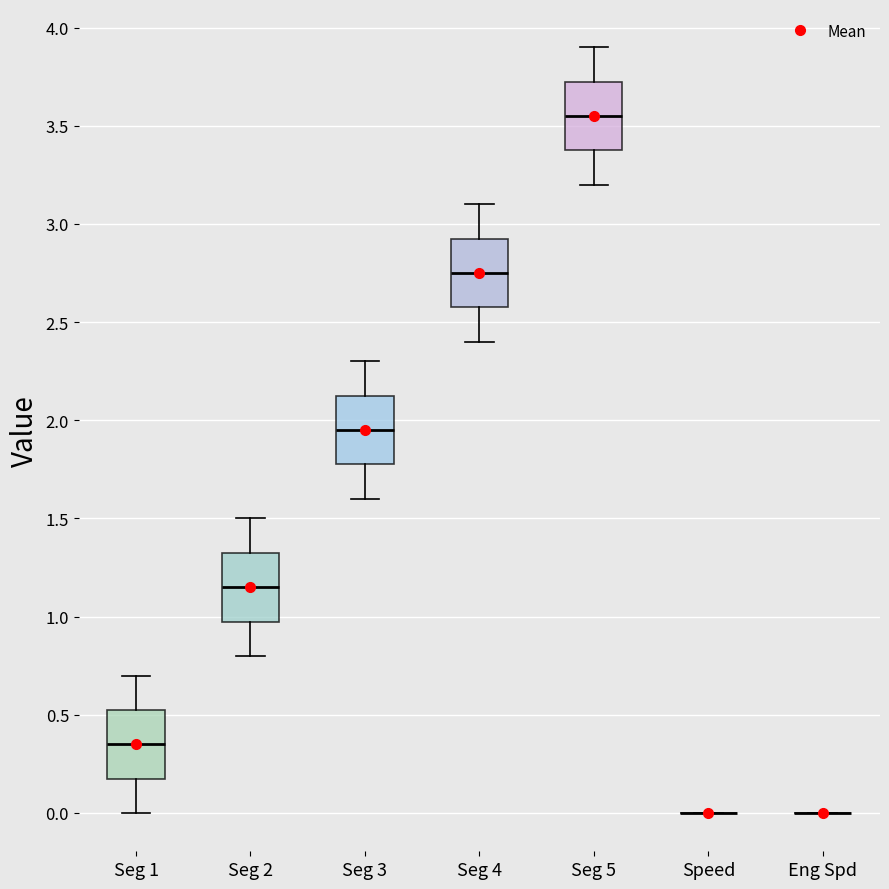

Reading left to right, read every box against the y-axis: the position of its median line, the range the box covers, and the ends of its whiskers. The values are not printed on the chart, so give them approximately, as read against the axis.

Seg 1: median 0.35, box 0.20 to 0.55, whiskers 0.00 to 0.70
Seg 2: median 1.15, box 1.00 to 1.35, whiskers 0.80 to 1.50
Seg 3: median 1.95, box 1.80 to 2.15, whiskers 1.60 to 2.30
Seg 4: median 2.75, box 2.60 to 2.95, whiskers 2.40 to 3.10
Seg 5: median 3.55, box 3.40 to 3.75, whiskers 3.20 to 3.90
Speed: box collapsed to a line at 0.00, whiskers 0.00 to 0.00
Eng Spd: box collapsed to a line at 0.00, whiskers 0.00 to 0.00